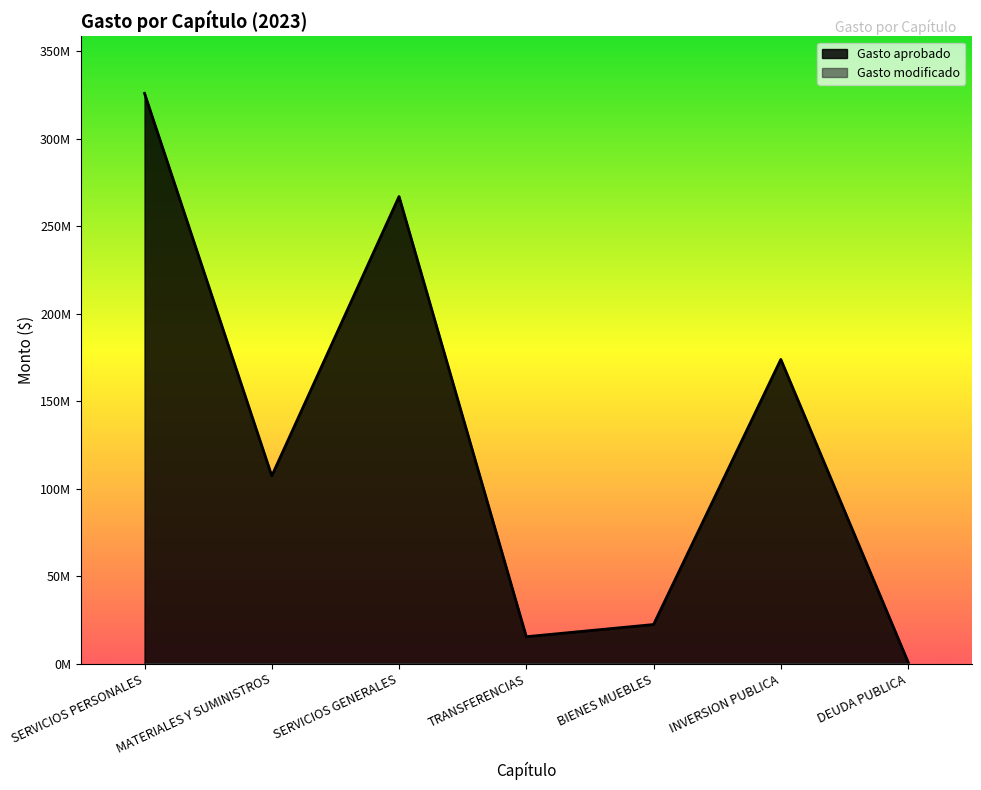

What is the label of the 5th point from the left?

BIENES MUEBLES